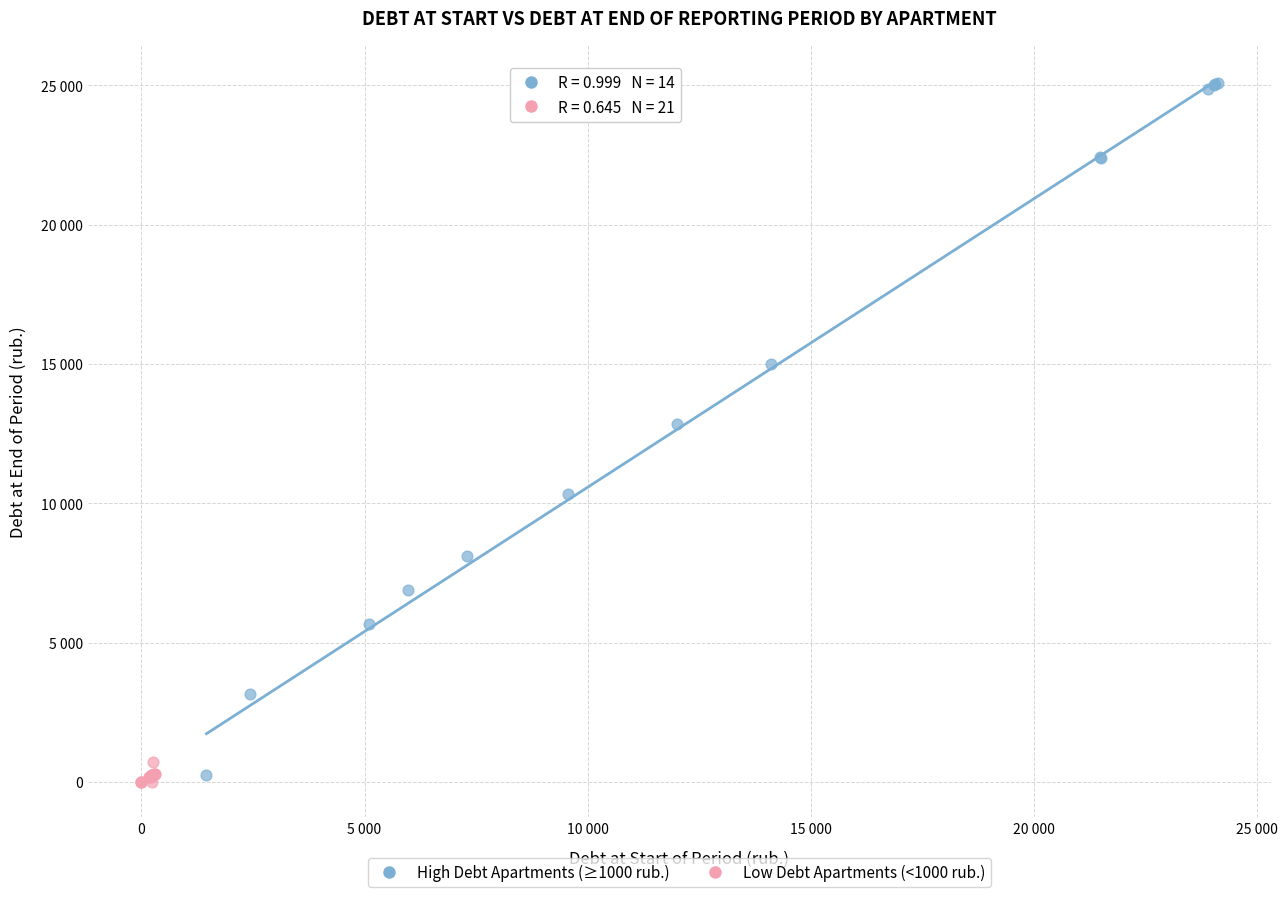

What are all the series names shown in the legend?

High Debt Apartments (≥1000 rub.), Low Debt Apartments (<1000 rub.)